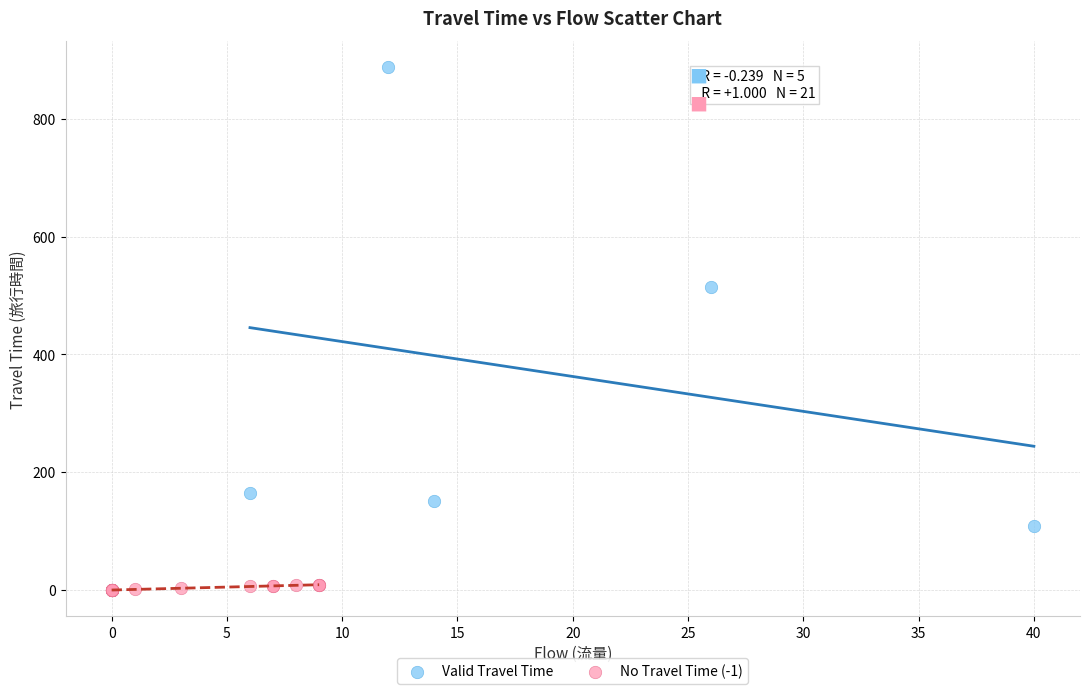

Which series contains the highest Y value?

Valid Travel Time